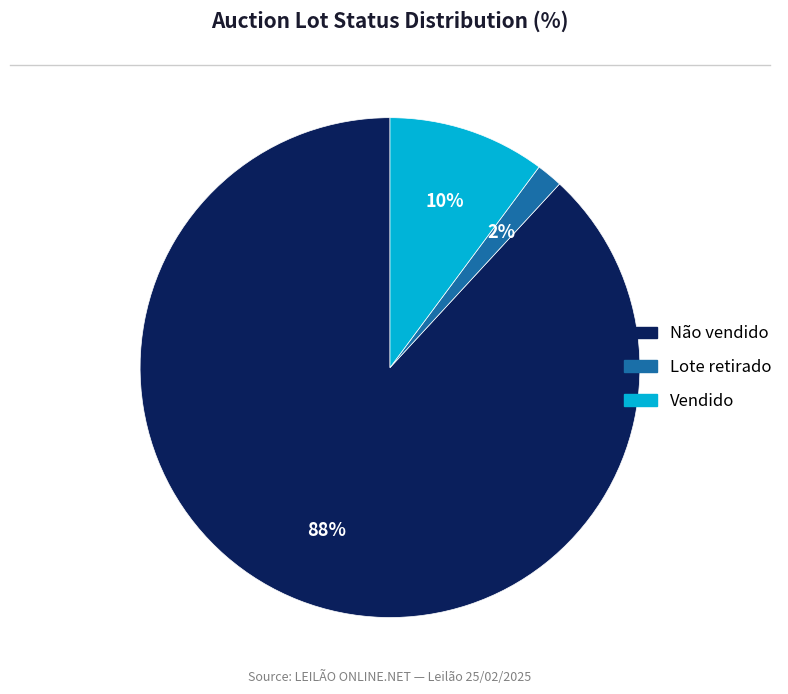

Is there a majority slice in this chart?

Yes